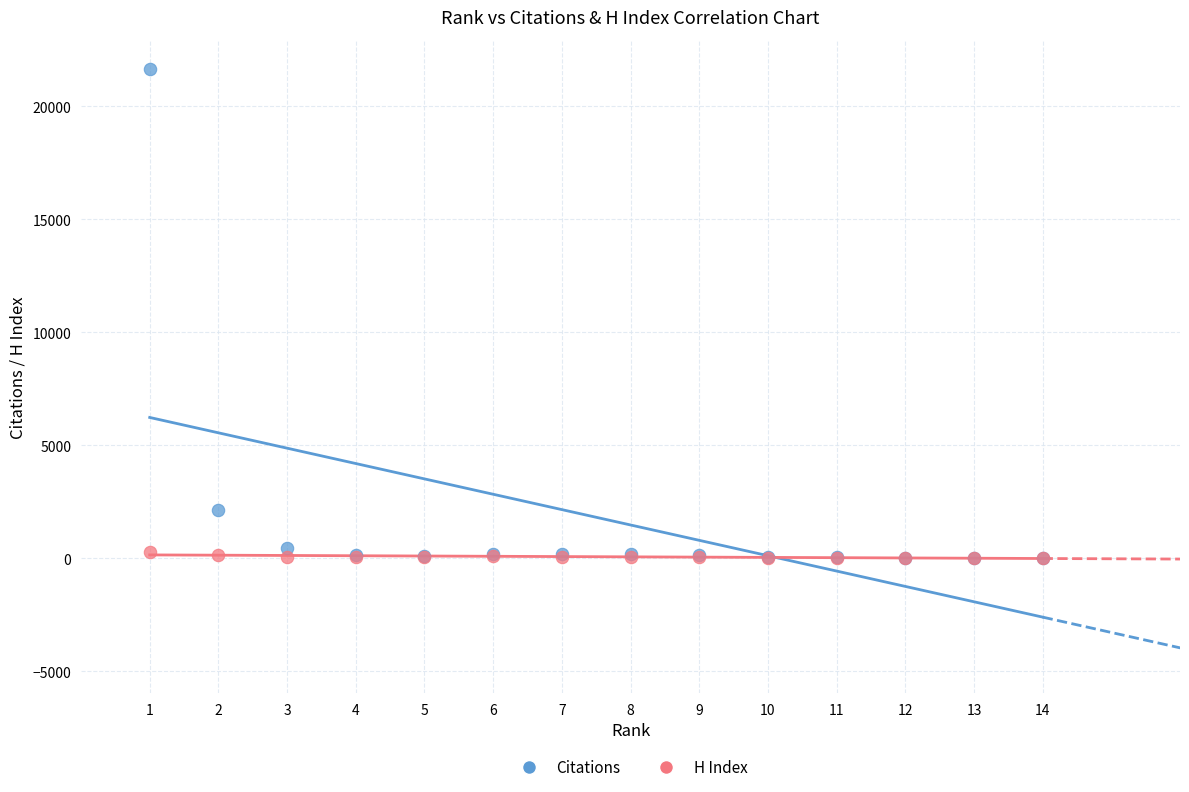

In the Citations series, what Y value is closest to 10817?

2130